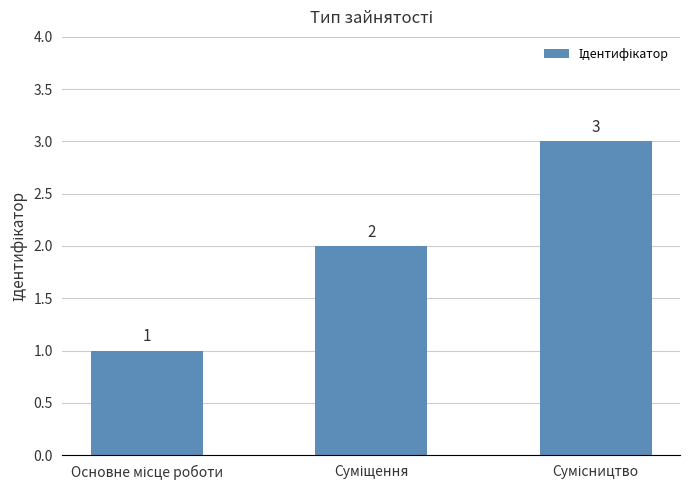

How many values are between 1 and 3?

3